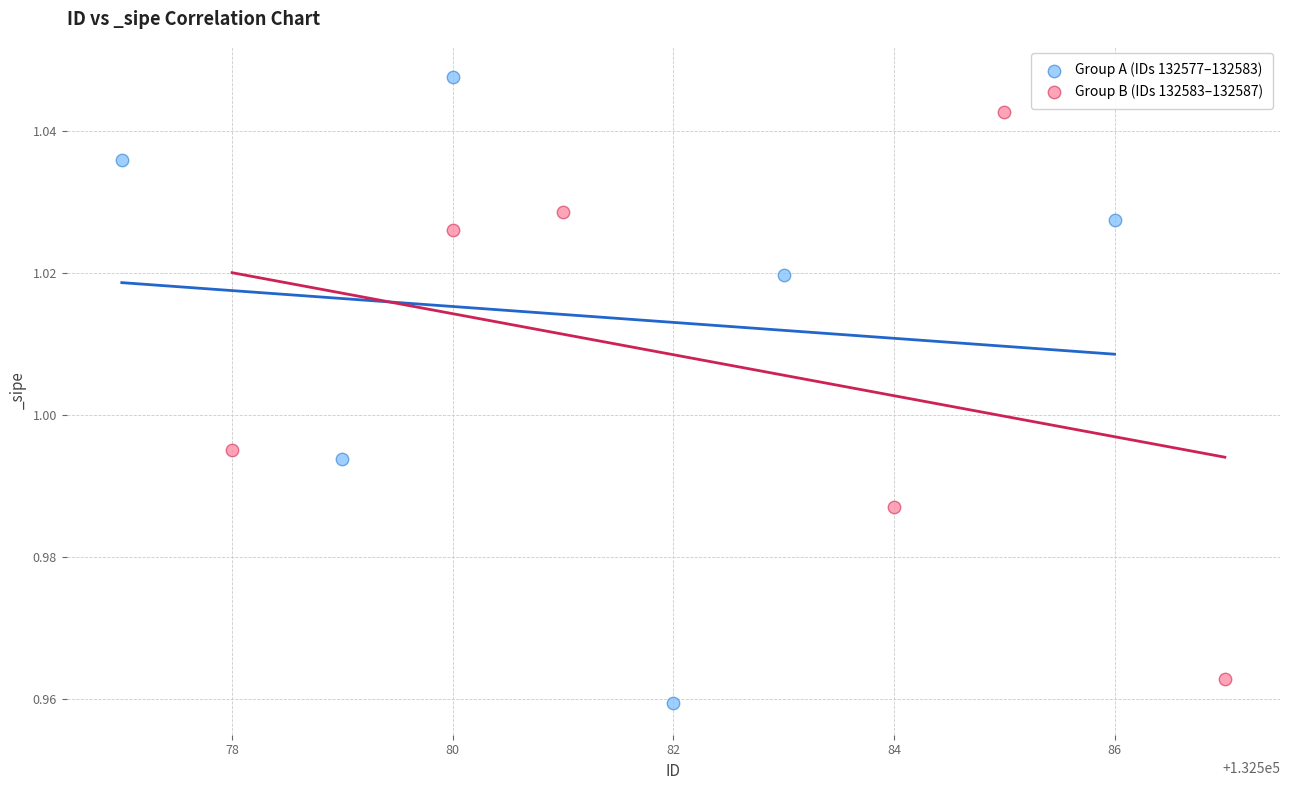

Which series has the widest spread of Y values?

Group A (IDs 132577–132583)